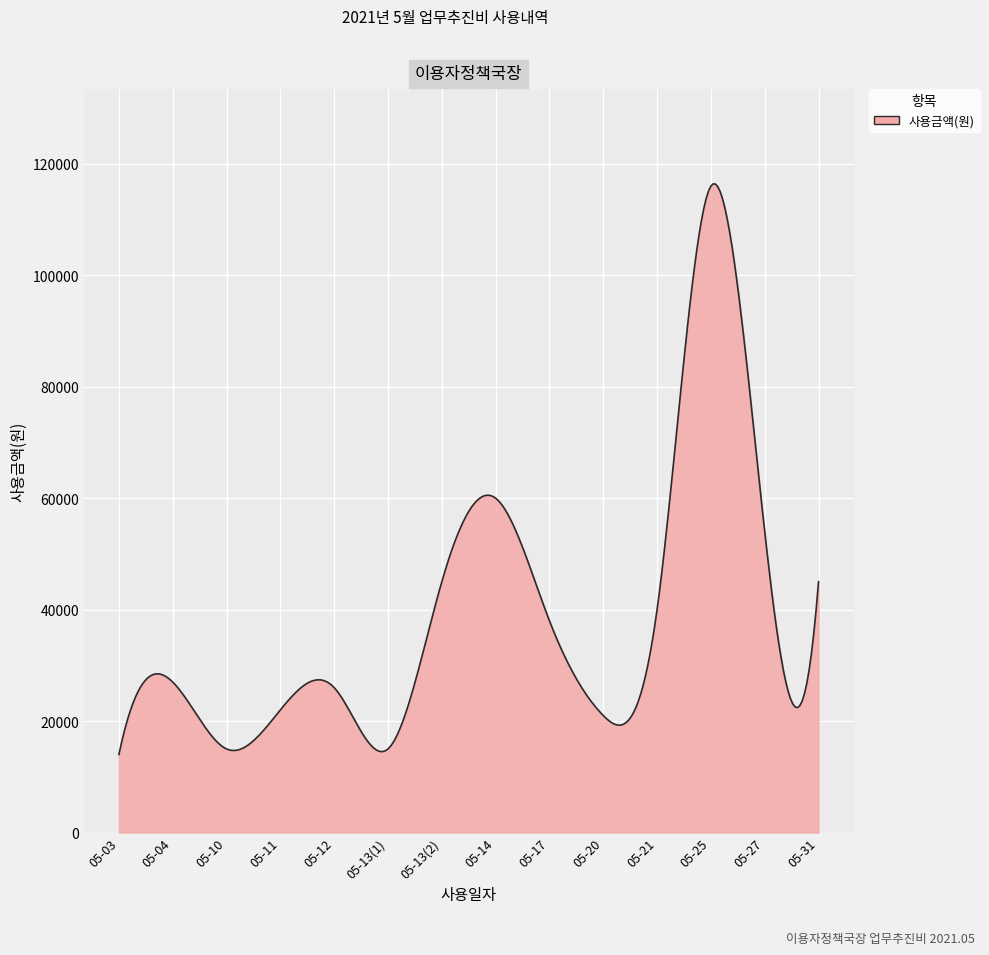

What is the difference between the maximum and minimum values?

102404.4